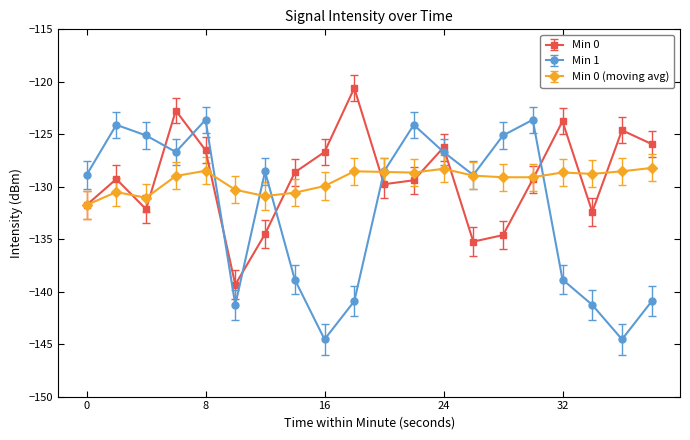

What is the difference between the maximum and second lowest values in the Min 0 (moving avg) series?

2.8